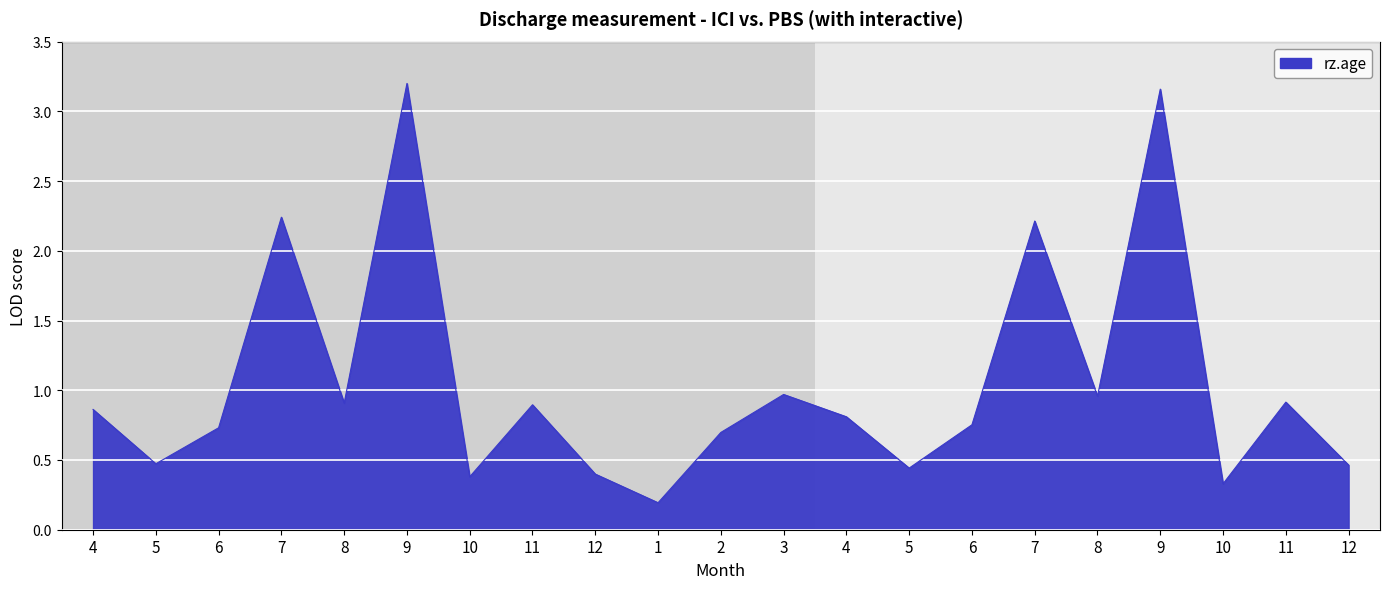

Does the chart have visible grid lines?

Yes